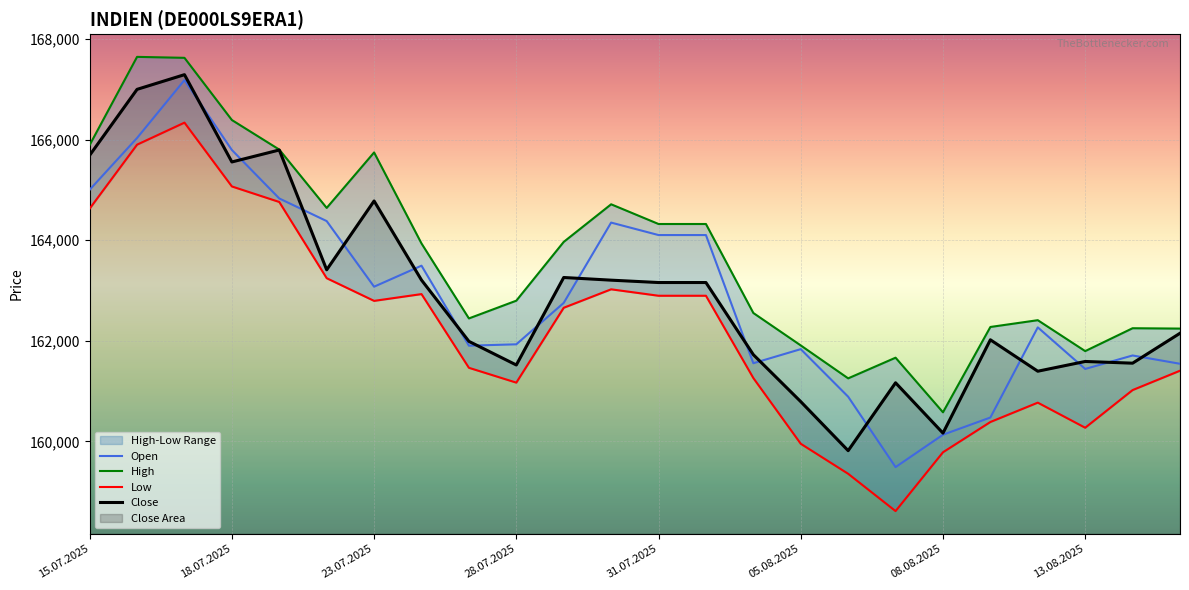

Is the value of High at 17 greater than the value of Low at 9?

Yes